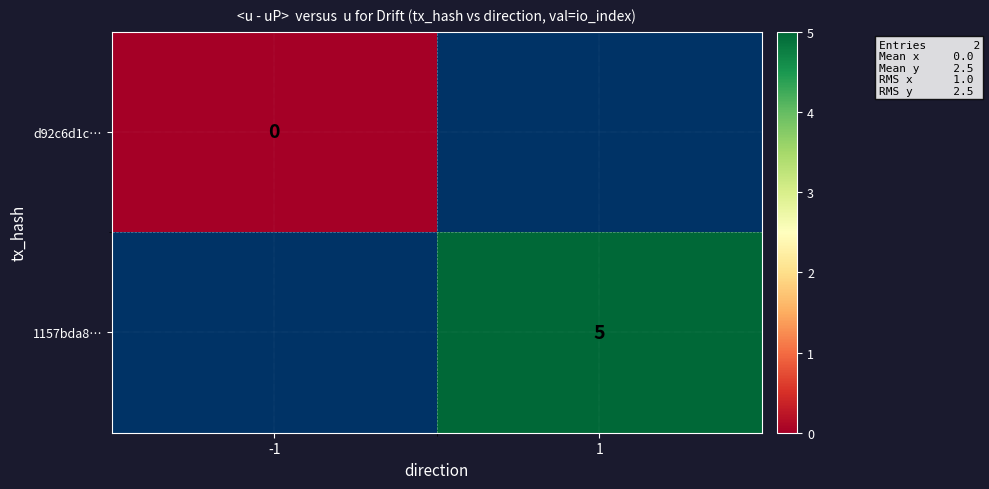

Which series has the largest range (max minus min)?

d92c6d1c…